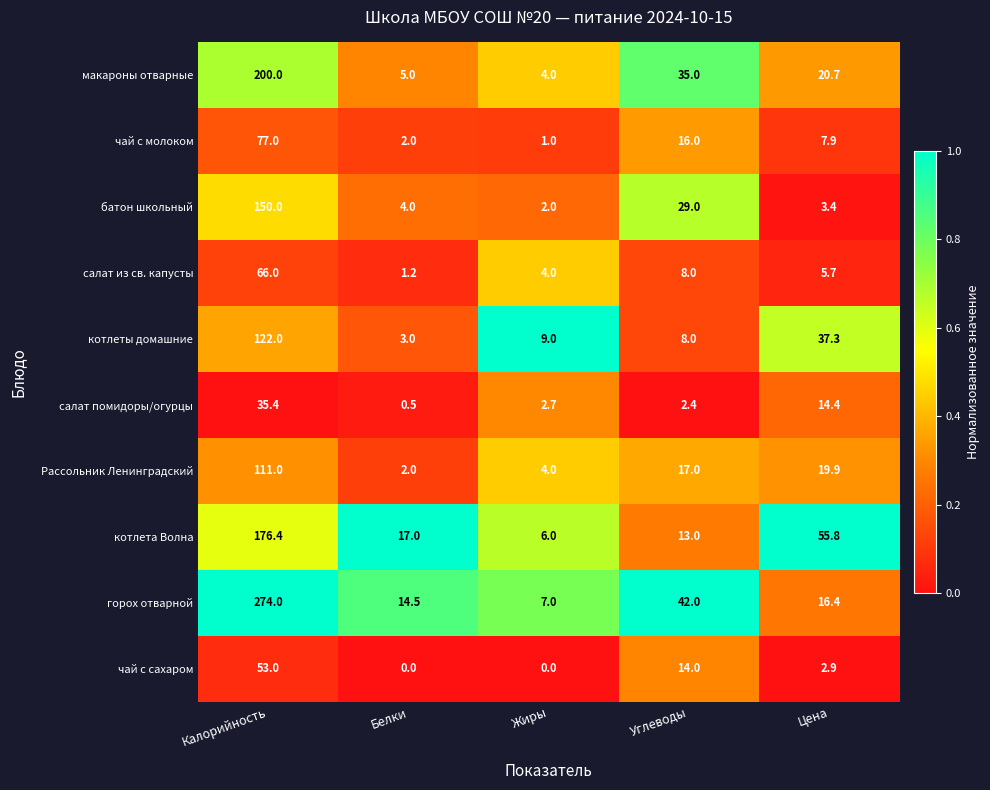

Count the number of data series in this chart.

10